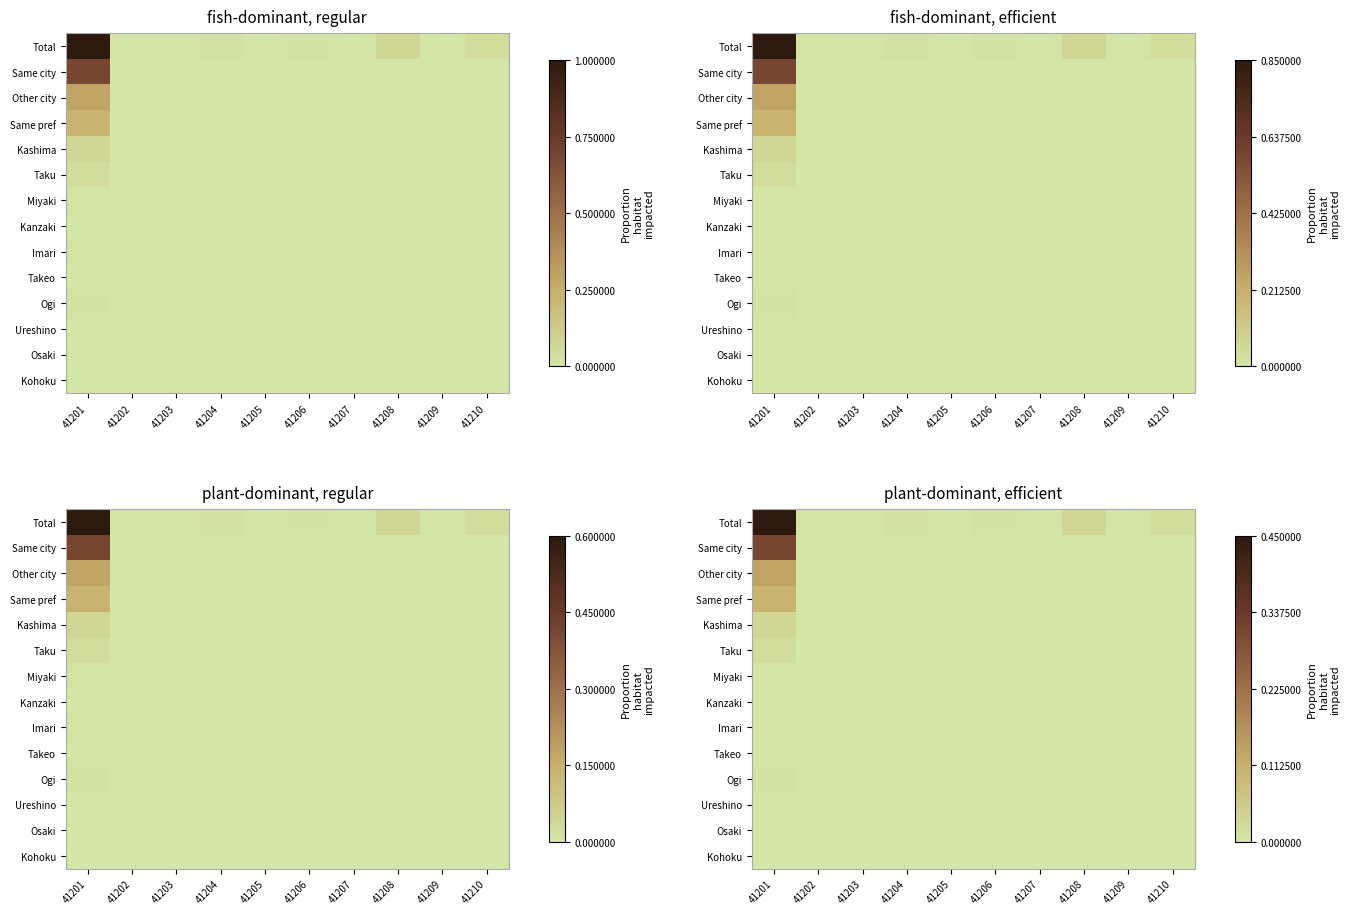

At 41203, list the series in order from smallest to largest.

Same city, Other city, Same pref, Kashima, Taku, Miyaki, Kanzaki, Imari, Takeo, Ogi, Ureshino, Osaki, Kohoku, Total